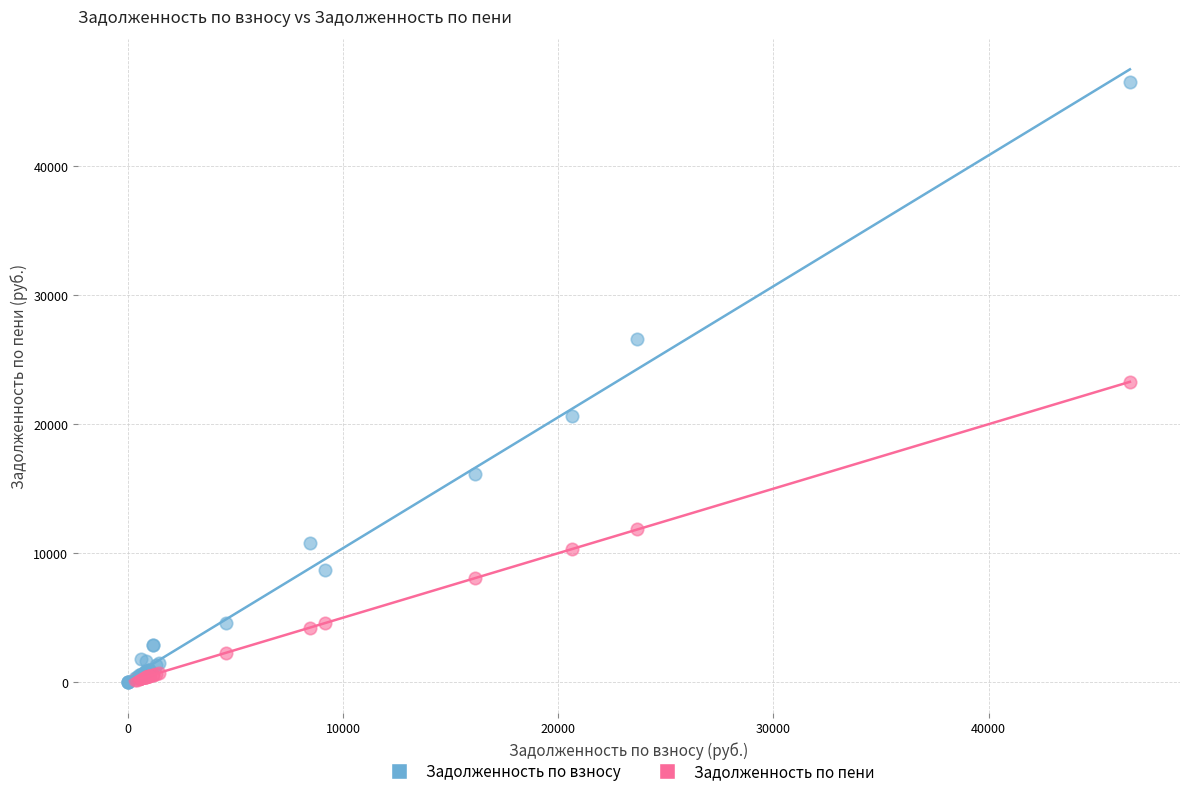

Which series has the largest Y range (max minus min)?

Задолженность по взносу